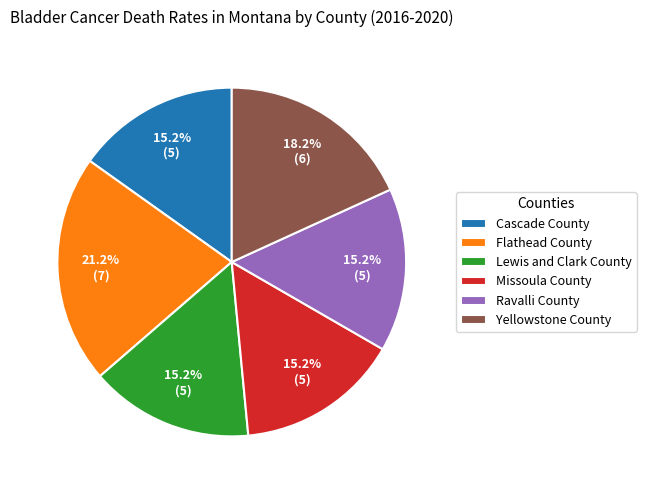

Approximately how many times larger is the value at Lewis and Clark County compared to Missoula County?

1.0